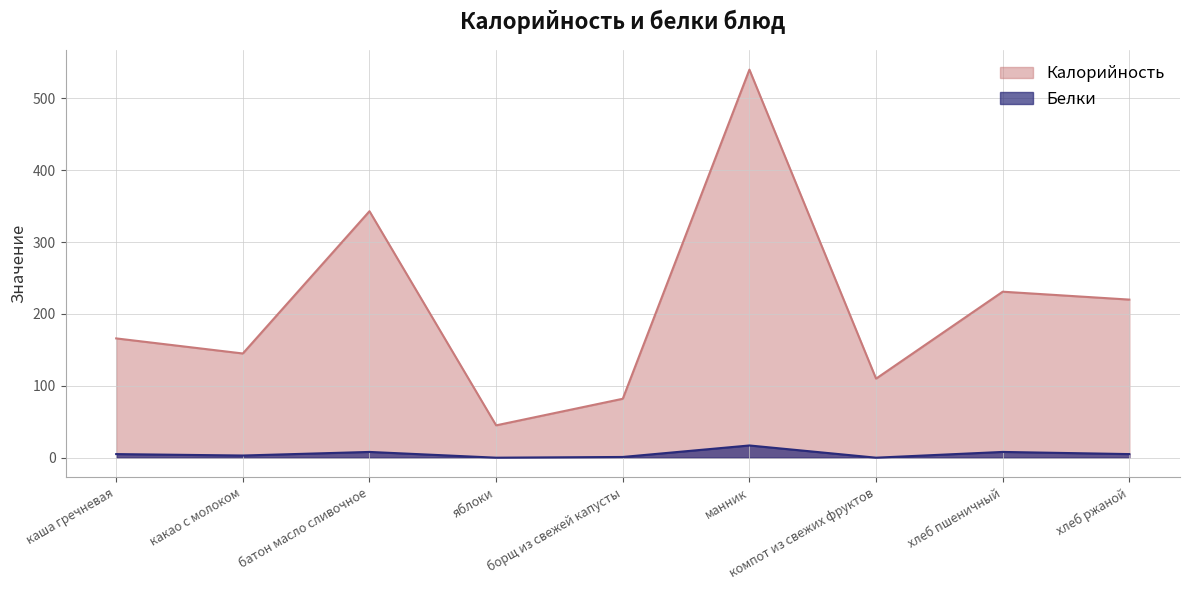

Is it true that Калорийность equals 82 at борщ из свежей капусты?

True